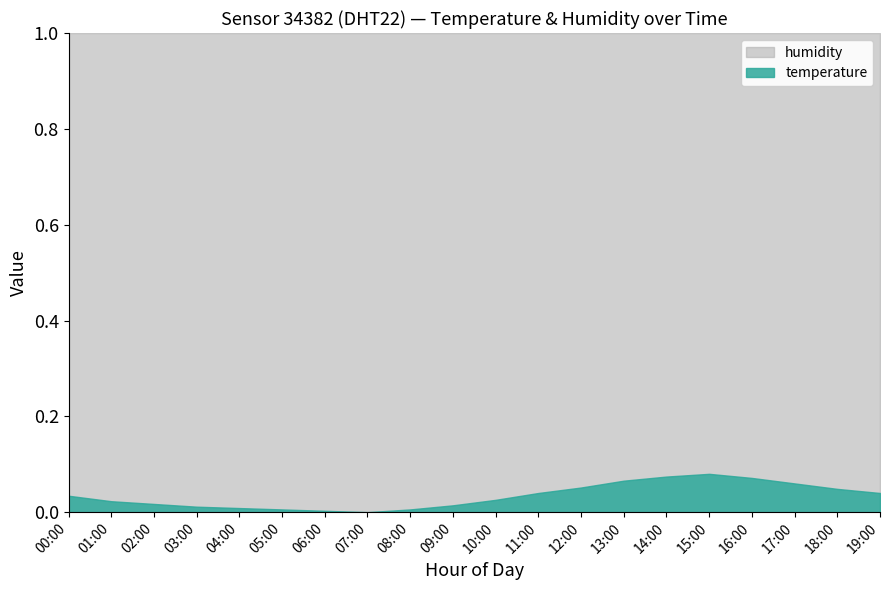

Which series changed the most between 09:00 and 15:00?

temperature